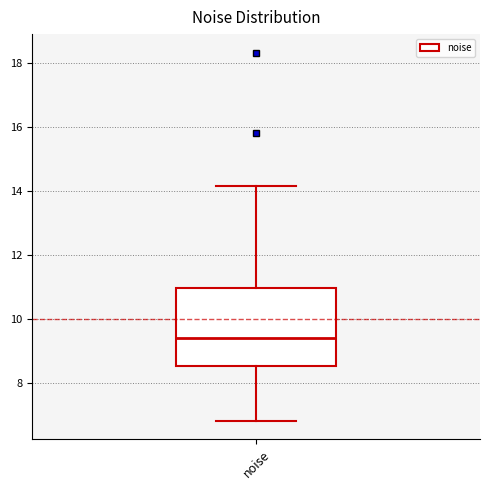

Read this box plot against the y-axis: the position of the median line, the range covered by the box, and the ends of both whiskers. The values are not printed on the chart, so give them approximately, as read against the axis.

median 9.4, box 8.6 to 11.0, whiskers 6.8 to 14.2